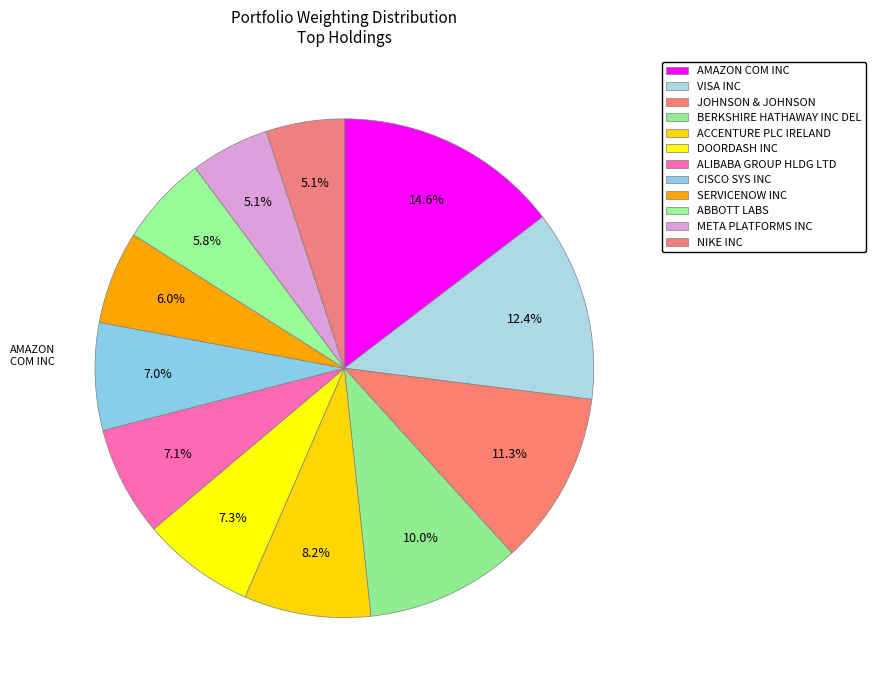

How many slices are in this pie chart?

12